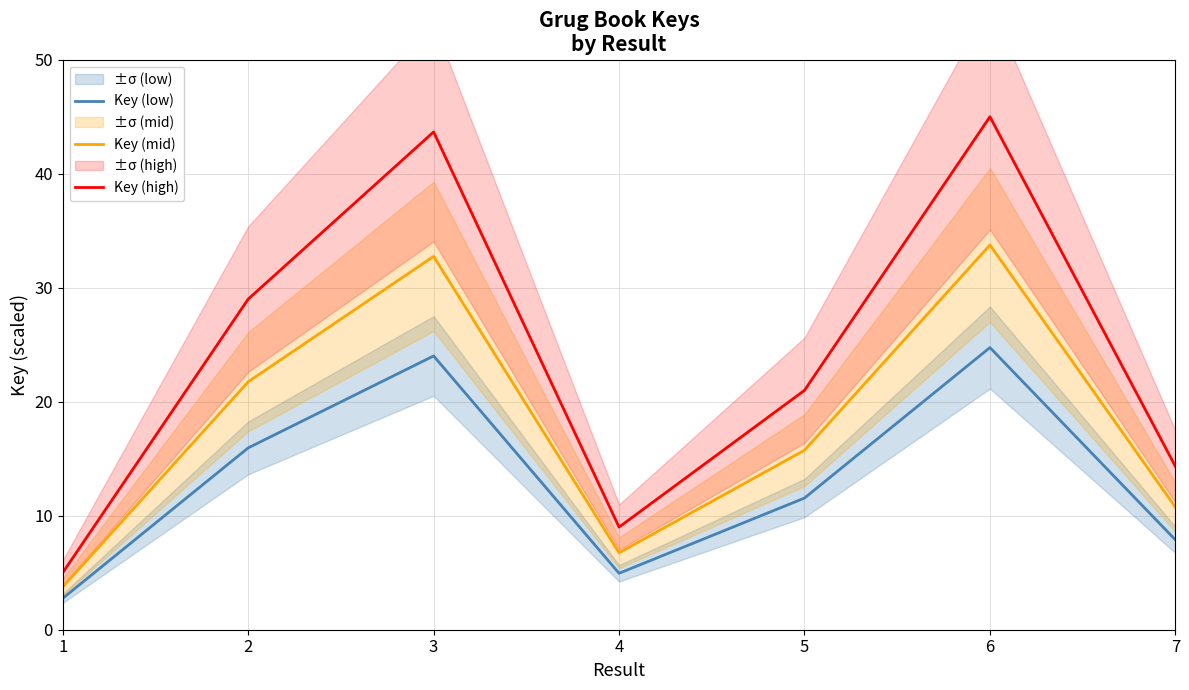

Where is the first local minimum for Key (low)?

4